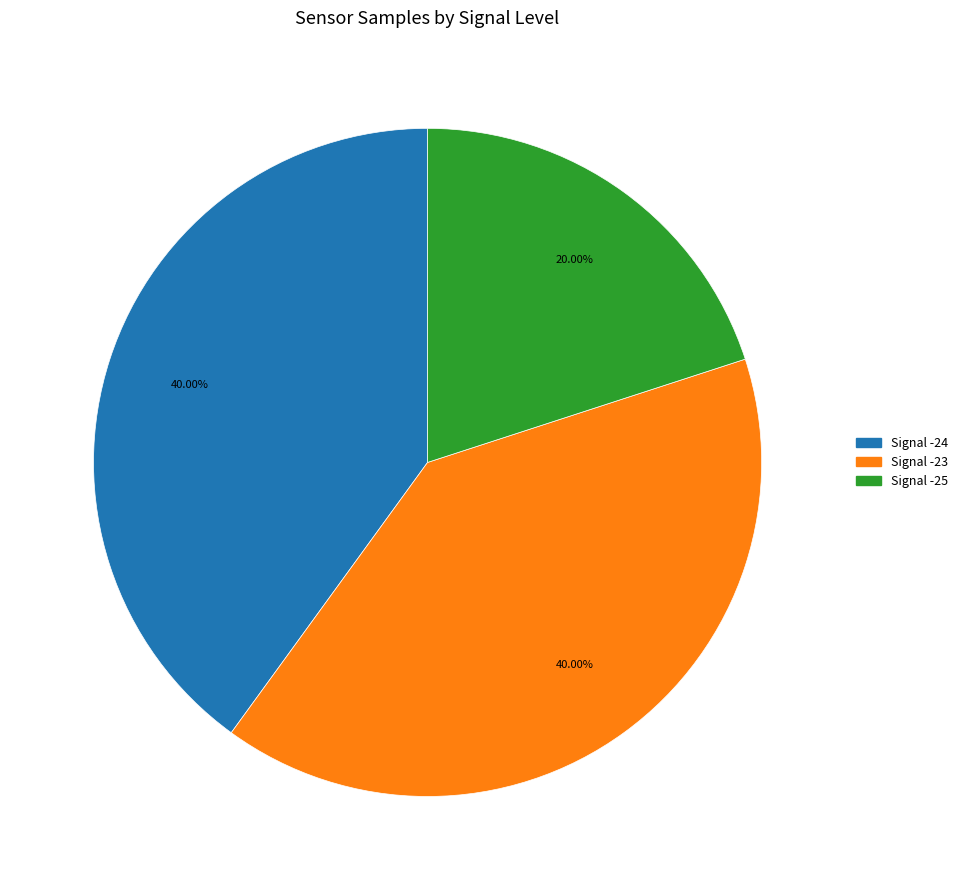

Is there a majority slice in this chart?

No